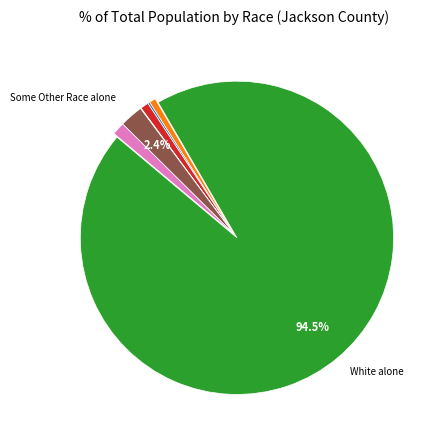

Does any single category account for the majority?

Yes